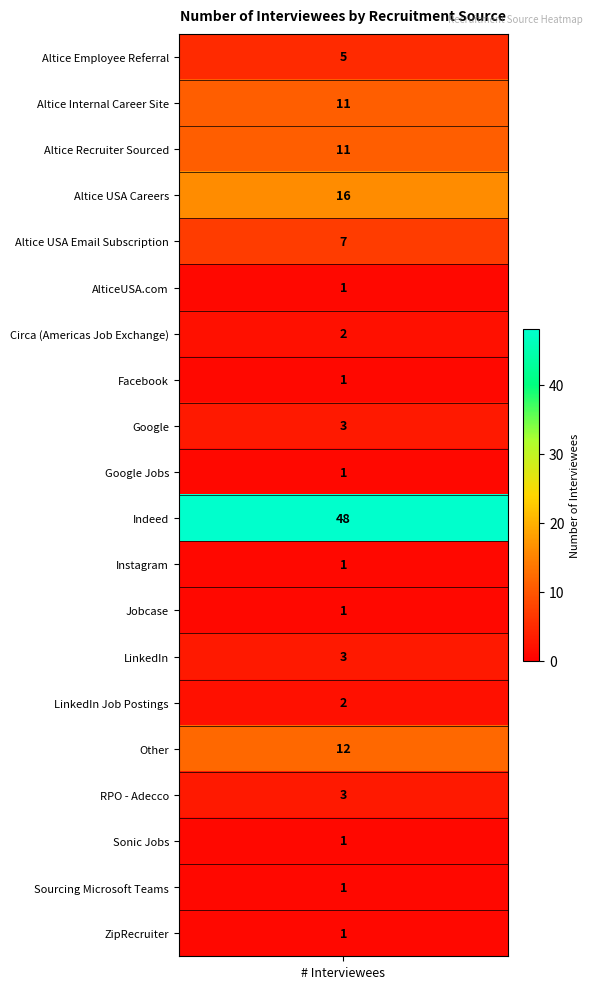

What is the maximum value shown in the chart?

48